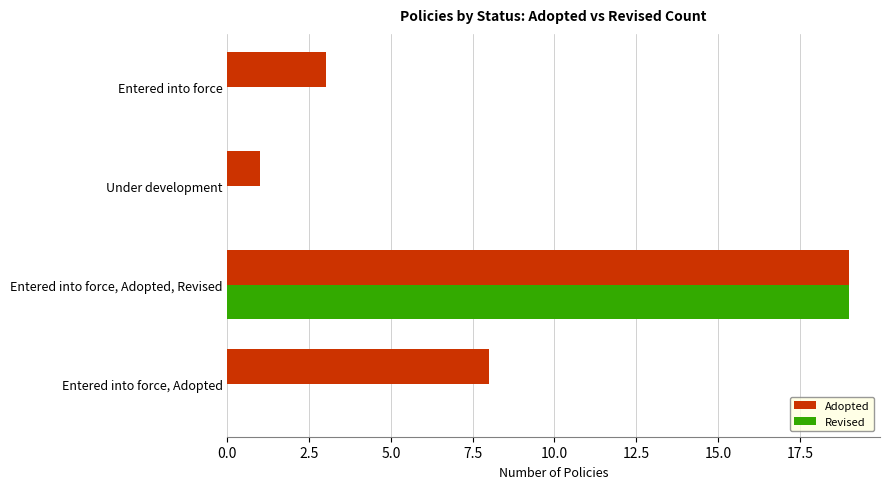

What is the sum of the Revised values at Entered into force, Adopted, Revised and Entered into force, Adopted?

19